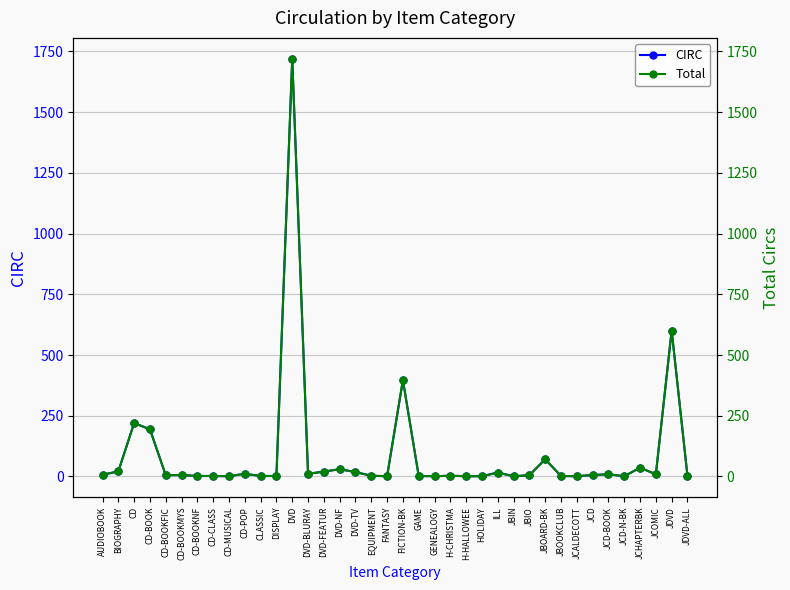

Where is Total nearest to the value 860?

JDVD